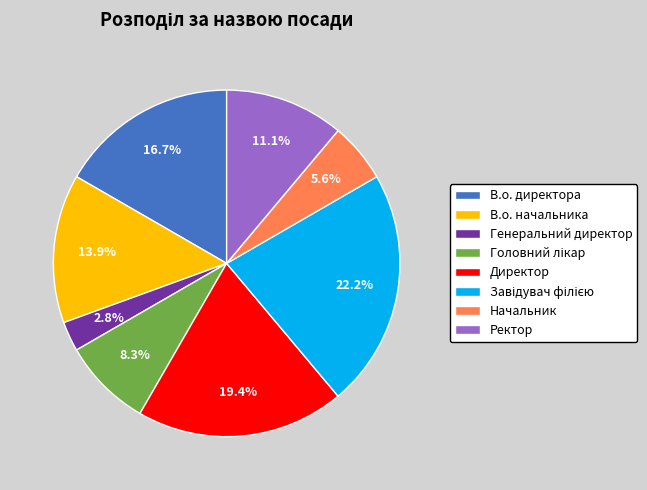

True or false: Ректор accounts for 11% of the total.

True